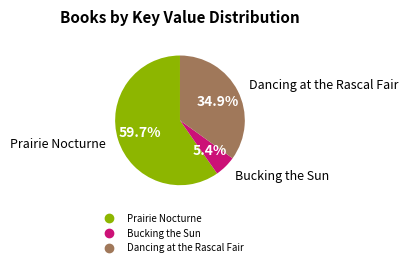

What percentage is the Bucking the Sun slice, to the nearest percent?

5%